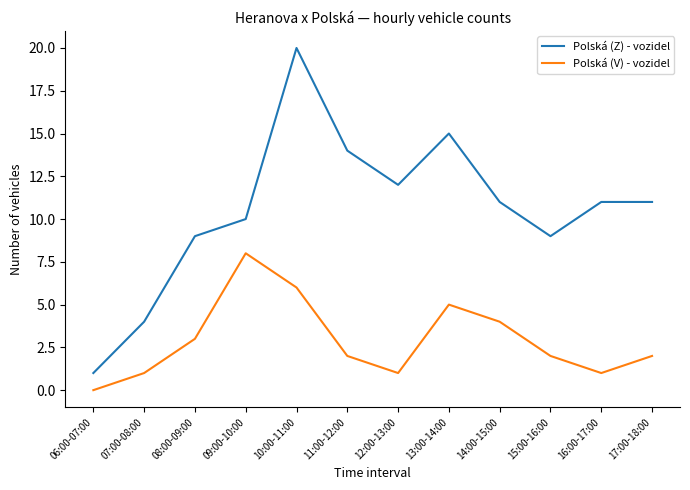

How many lines are shown in the chart?

2